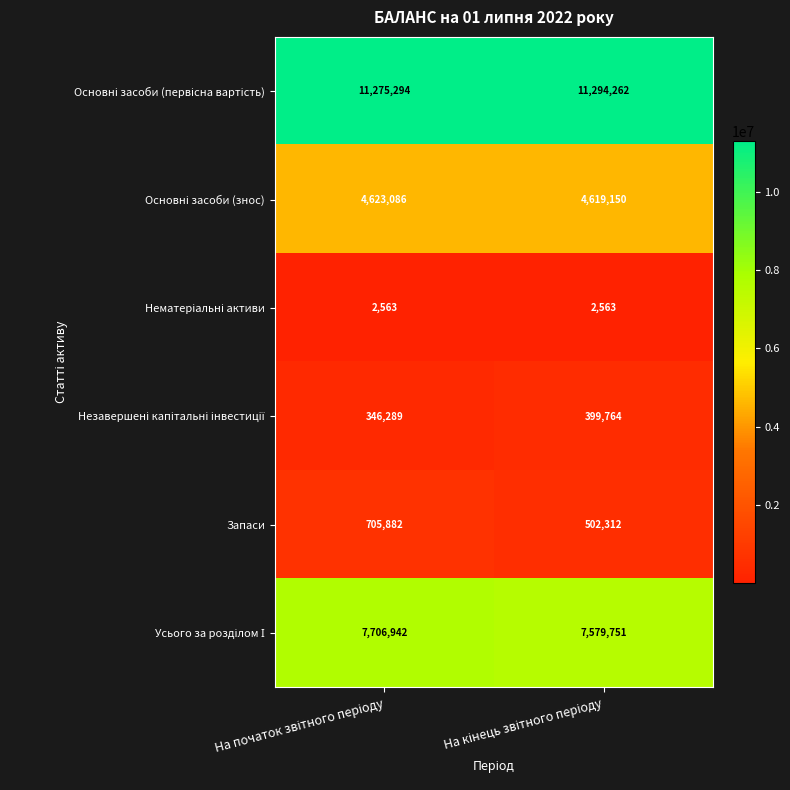

What is the greatest value displayed?

11294262